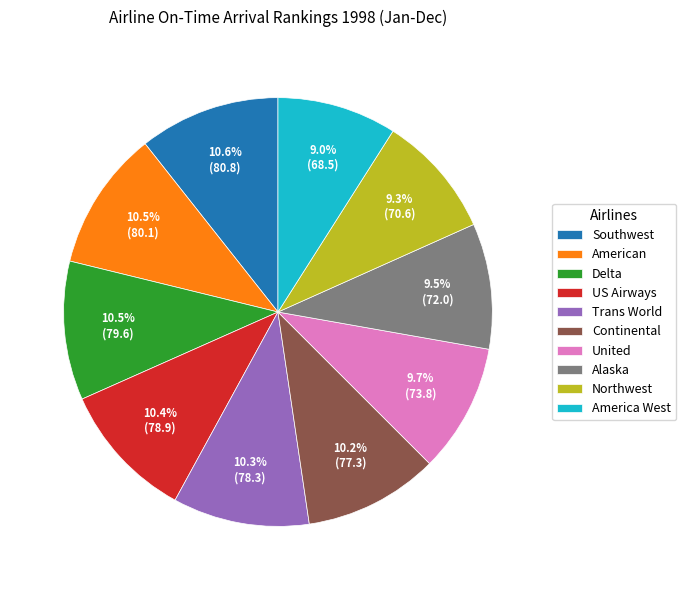

Is there any slice that represents more than half of the pie?

No